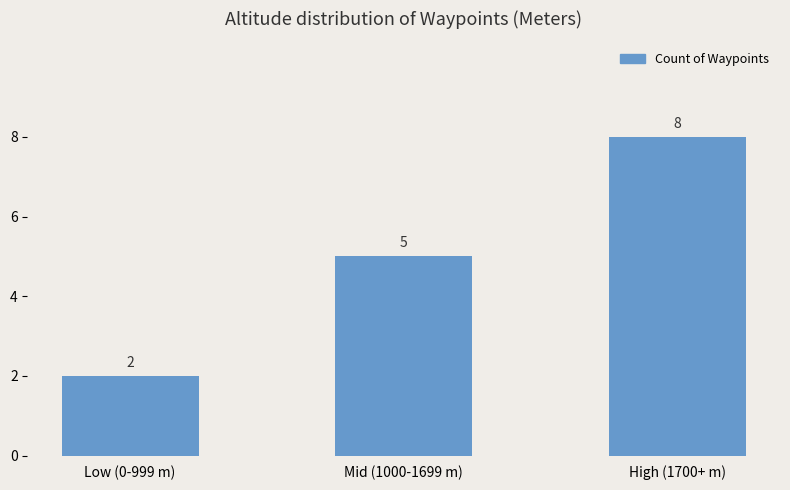

Reading left to right, list all the values displayed in this chart.

2	5	8